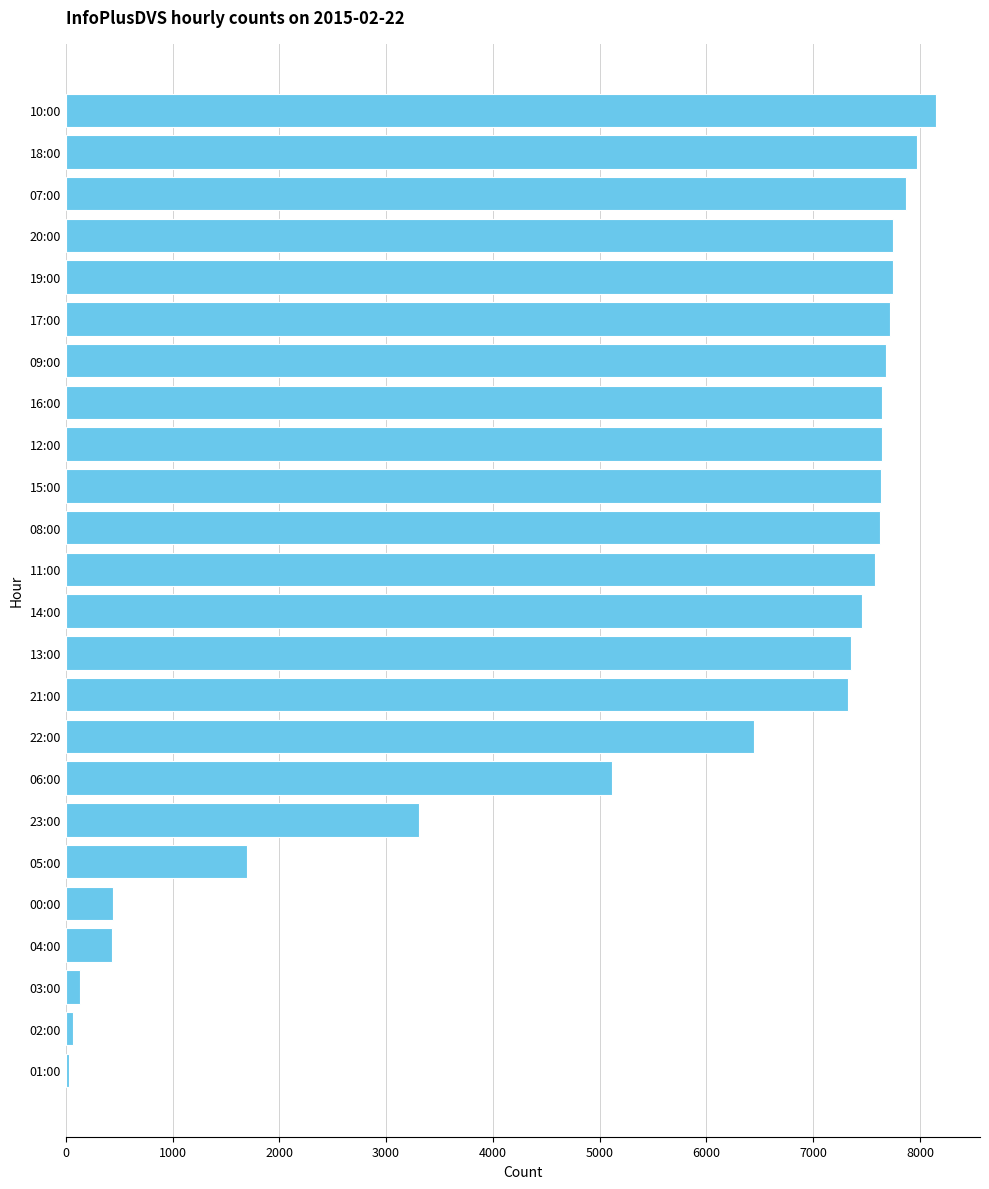

How many categories are shown in the chart?

24